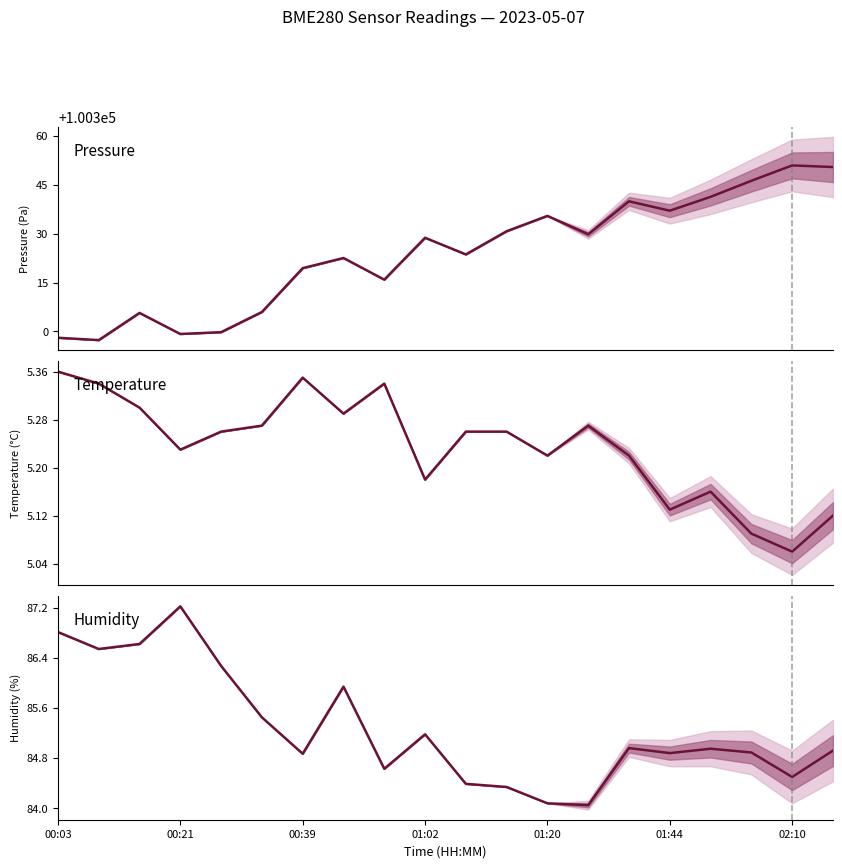

What is the sum of the Pressure values at 11 and 17?

200677.1